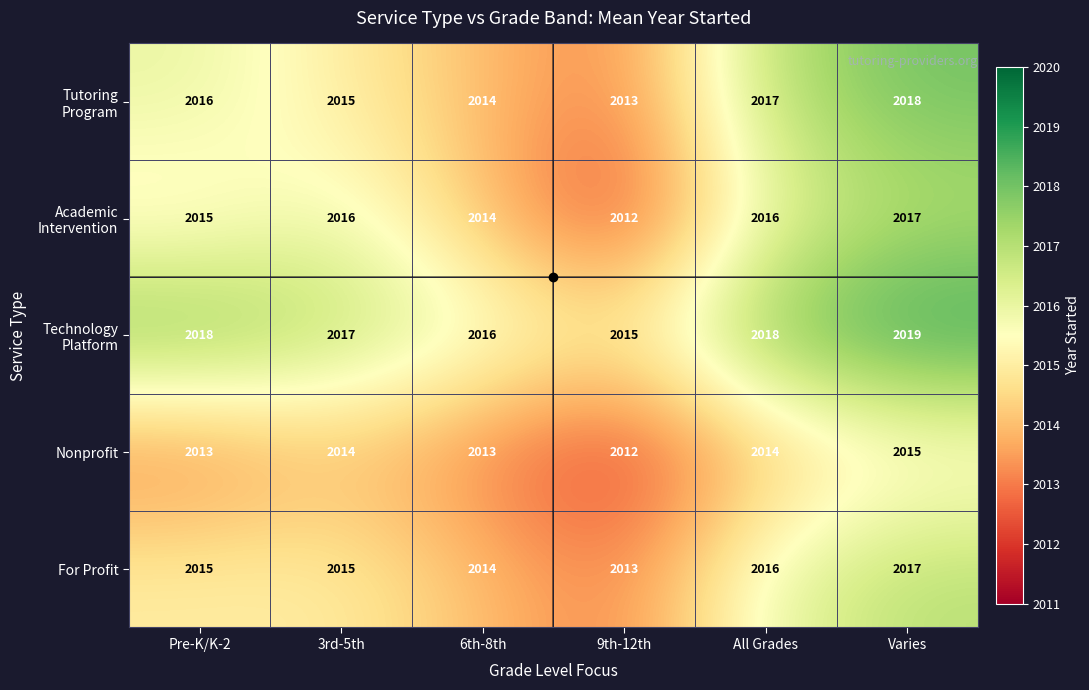

What value does the For Profit series have at All Grades?

2016